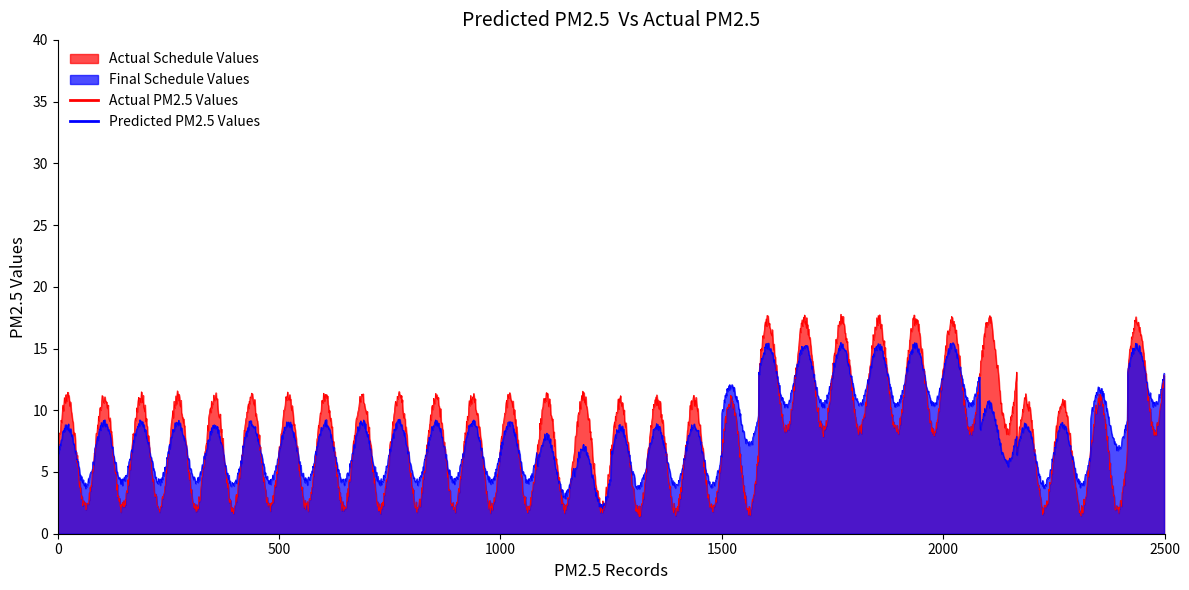

True or false: Notional Availability (MU) has more than 0 points higher than both neighbors.

False